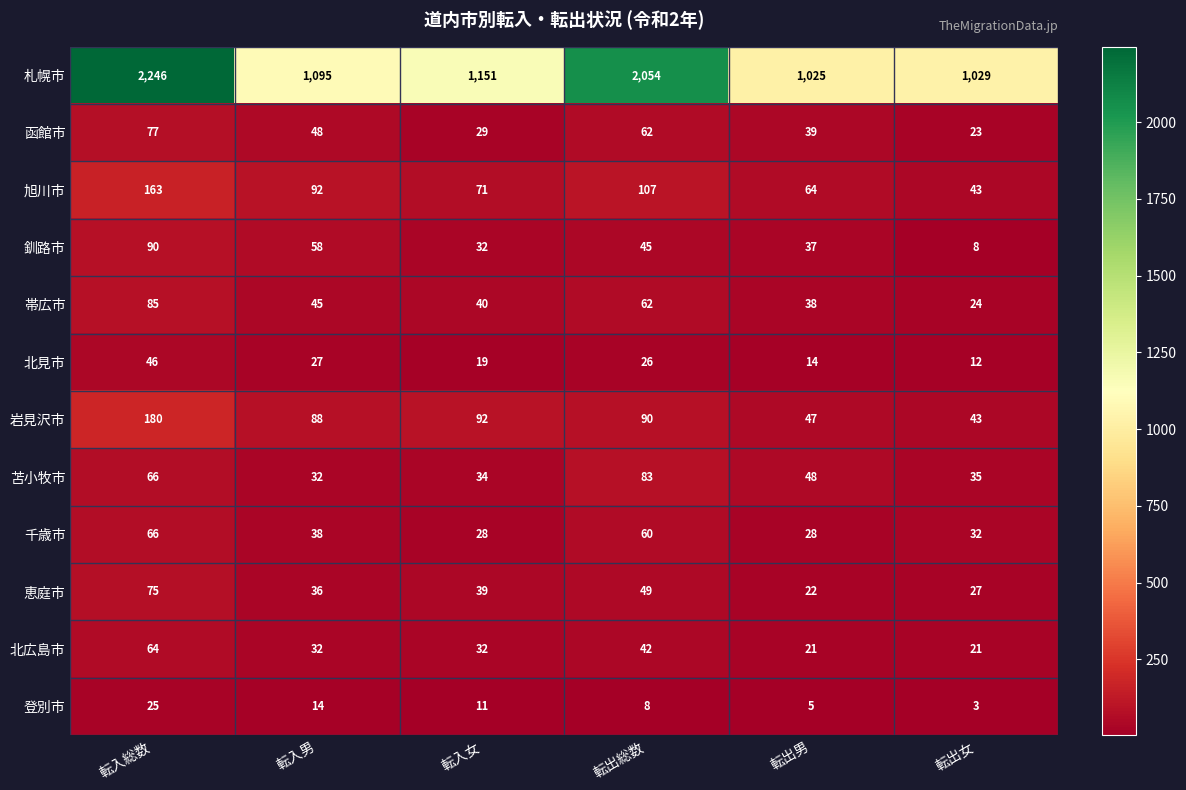

How many categories are shown in the chart?

6